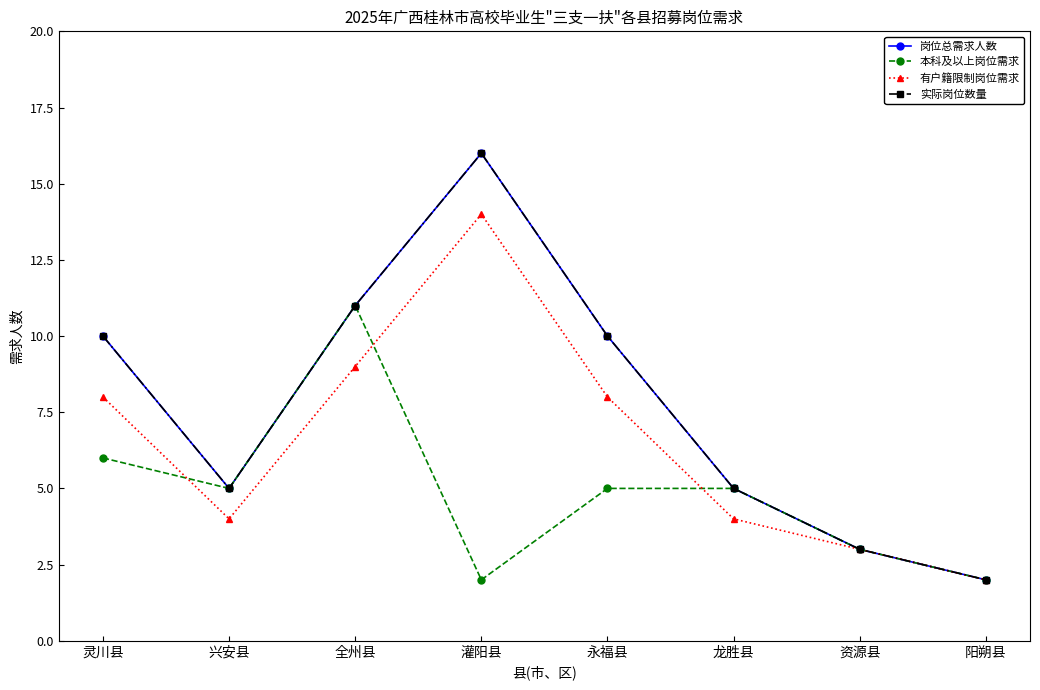

Reading left to right, what are all the values shown in this chart?

岗位总需求人数: 10	5	11	16	10	5	3	2
本科及以上岗位需求: 6	5	11	2	5	5	3	2
有户籍限制岗位需求: 8	4	9	14	8	4	3	2
实际岗位数量: 10	5	11	16	10	5	3	2